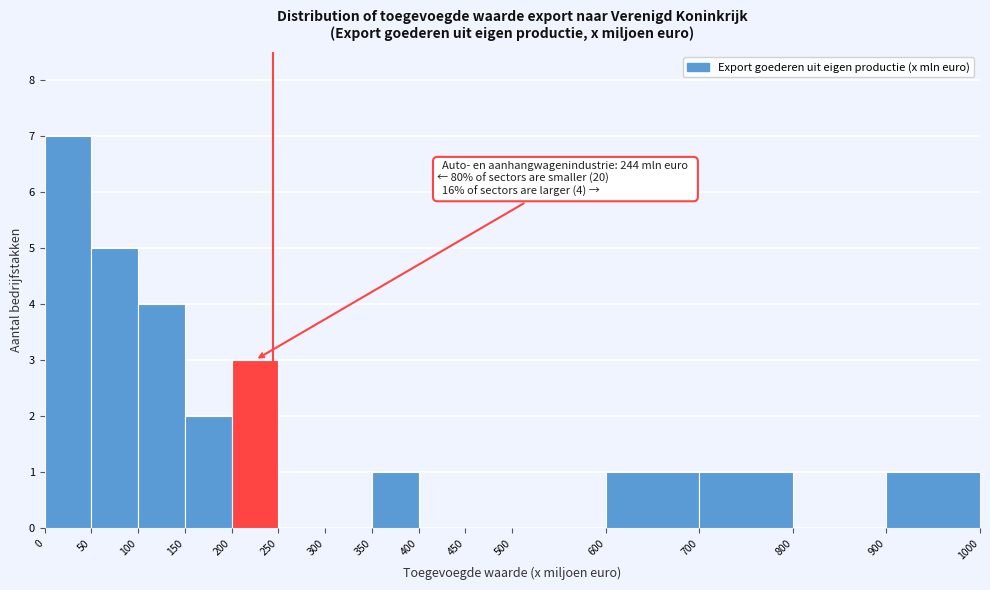

Over which range of the x-axis is the bar tallest?

0 to 50